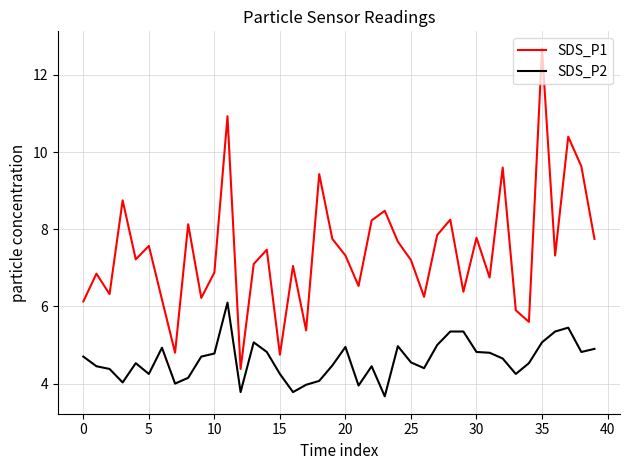

Rank the series by their average value, from lowest to highest.

SDS_P2, SDS_P1